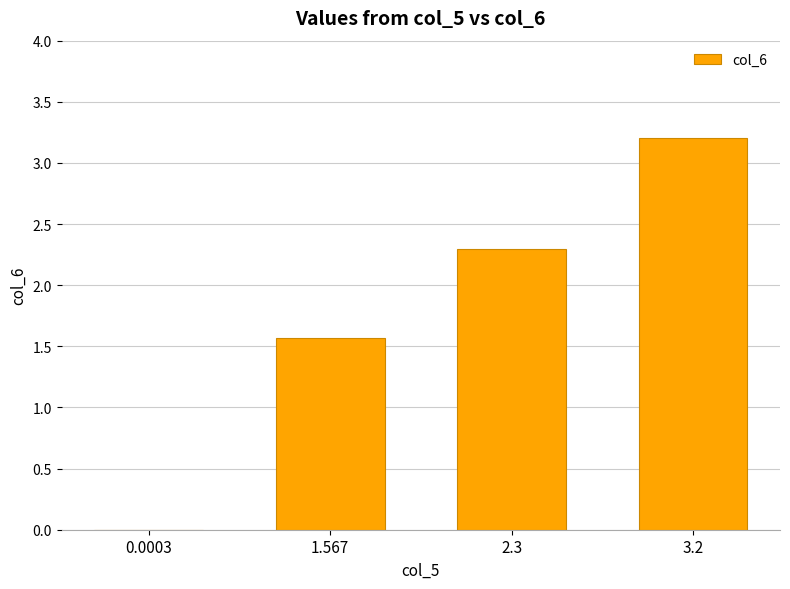

What is the average value?

1.8